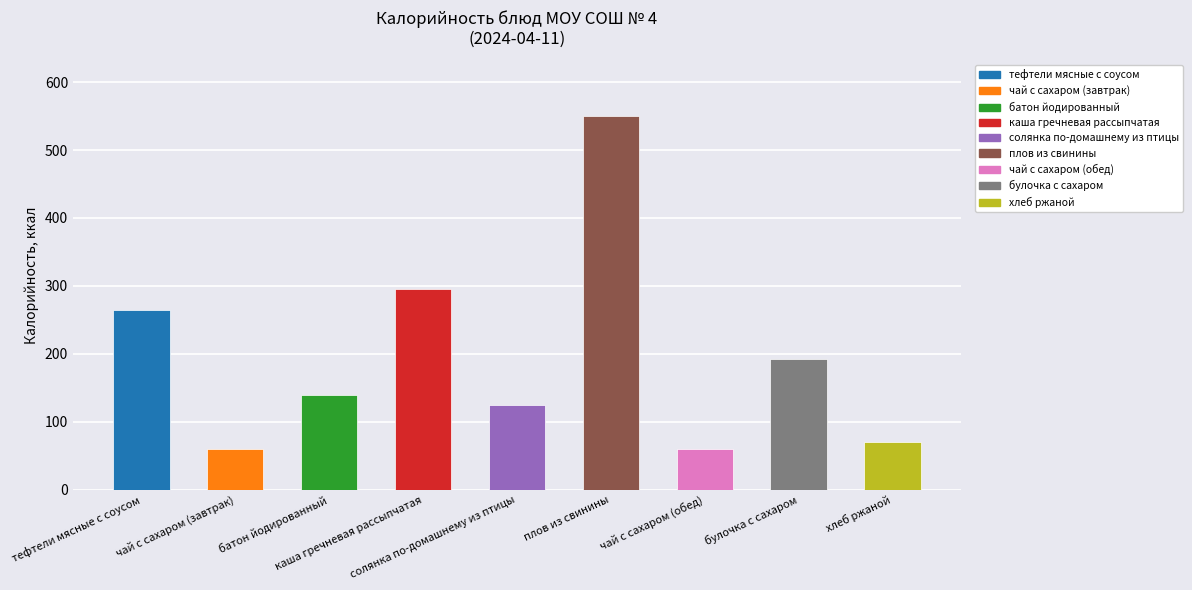

Is it true that the value at чай с сахаром (обед) is 31?

False